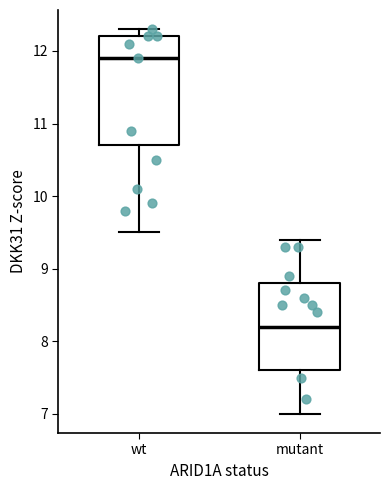

Which box is the tallest, from its lower edge to its upper edge?

wt